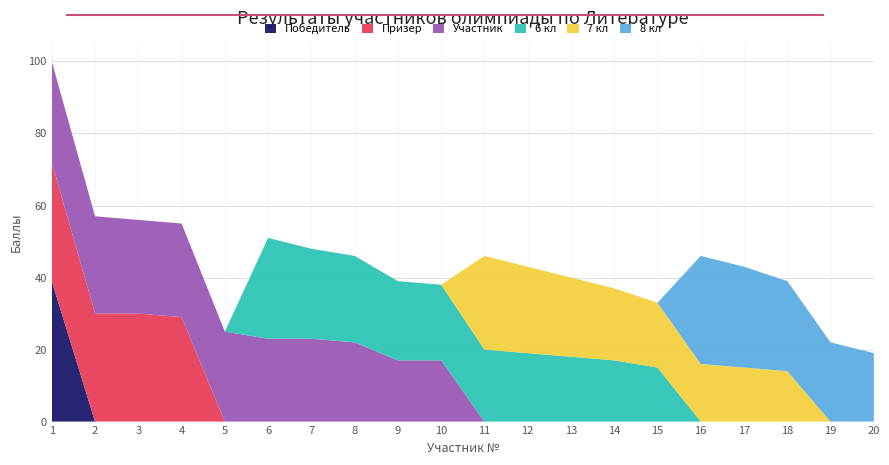

Reading left to right, list all the values displayed in this chart.

Победитель: 39	0	0	0	0	0	0	0	0	0	0	0	0	0	0	0	0	0	0	0
Призер: 33	30	30	29	0	0	0	0	0	0	0	0	0	0	0	0	0	0	0	0
Участник: 28	27	26	26	25	23	23	22	17	17	0	0	0	0	0	0	0	0	0	0
6 кл: 0	0	0	0	0	28	25	24	22	21	20	19	18	17	15	0	0	0	0	0
7 кл: 0	0	0	0	0	0	0	0	0	0	26	24	22	20	18	16	15	14	0	0
8 кл: 0	0	0	0	0	0	0	0	0	0	0	0	0	0	0	30	28	25	22	19